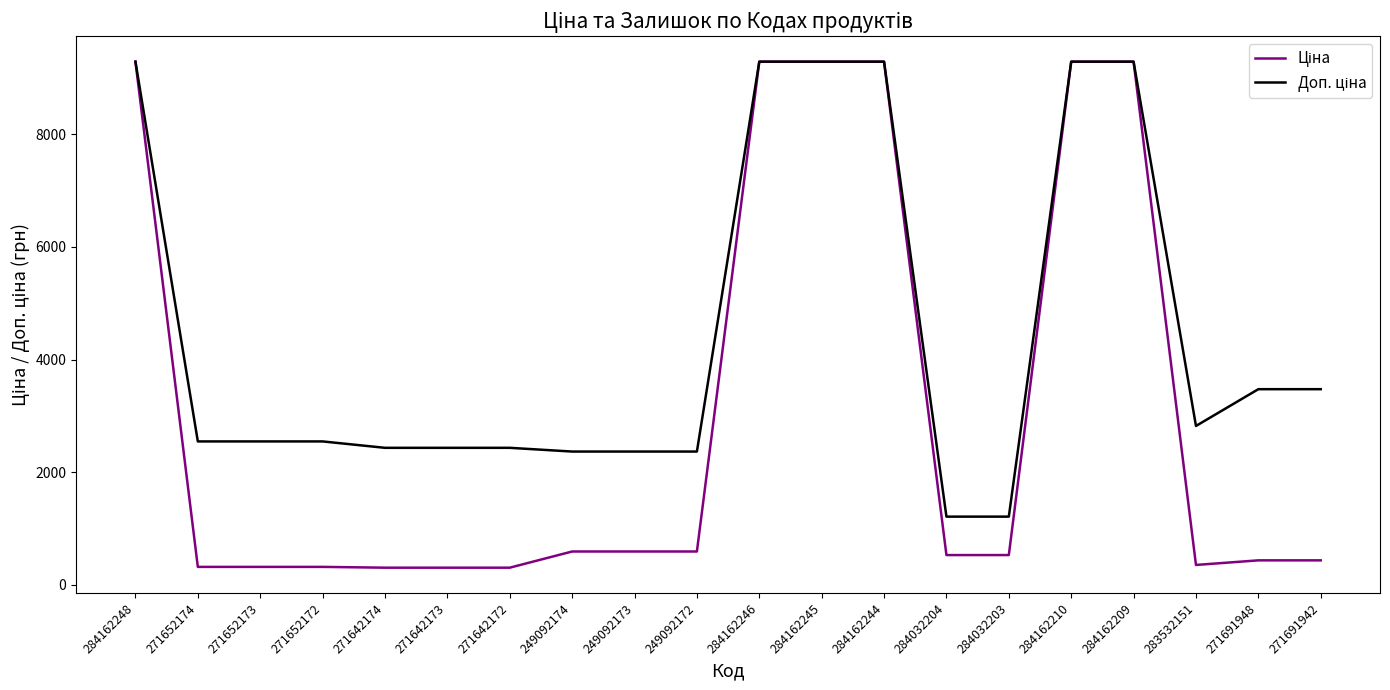

What is the total value across all series at 284032203?

1738.9